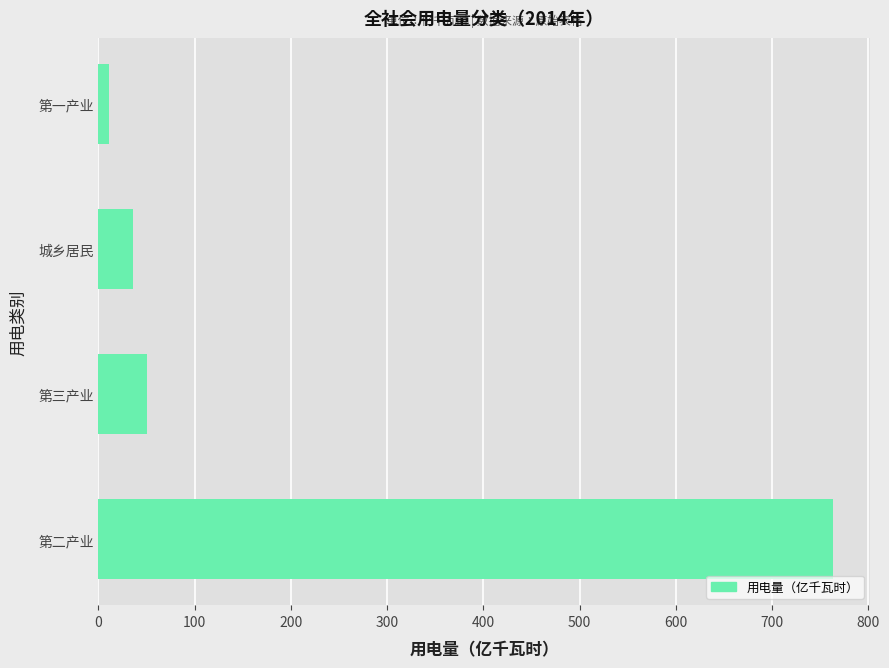

Reading bottom to top, transcribe all the data shown in this chart.

第二产业=763.7	第三产业=50.9	城乡居民=35.9	第一产业=10.8